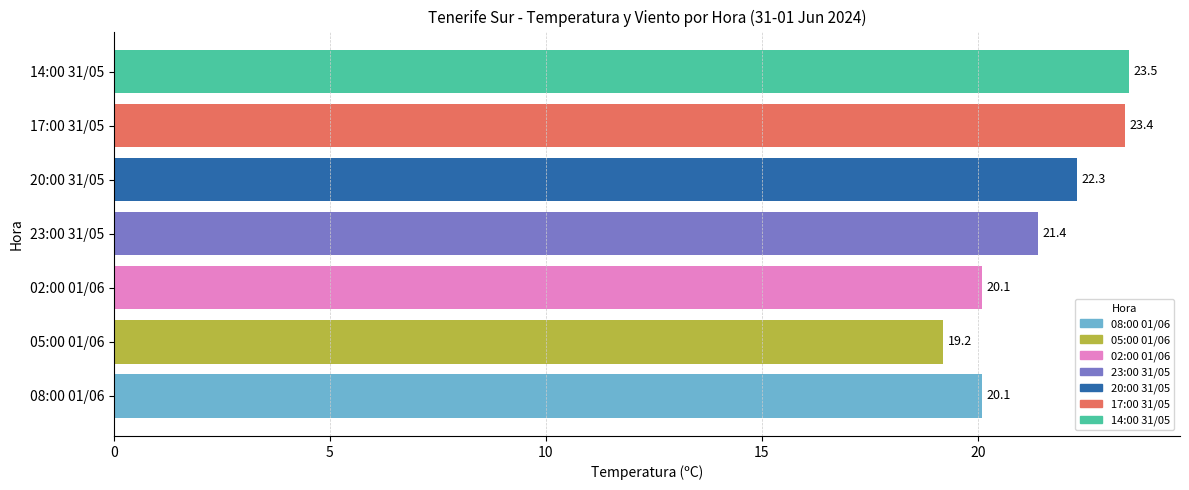

What is the minimum value shown in the chart?

19.2